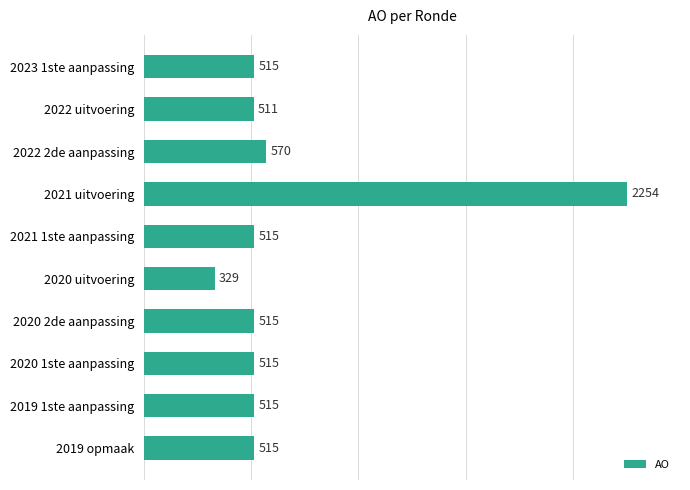

Where is the data nearest to the value 1291?

2022 2de aanpassing